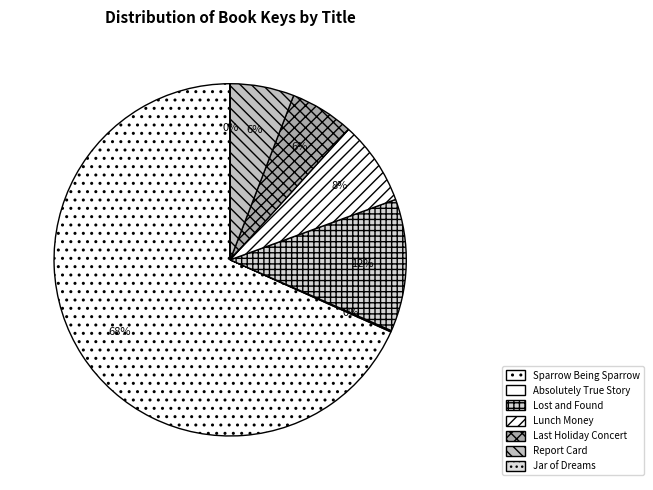

Which slice represents more than half of the pie?

Sparrow Being Sparrow